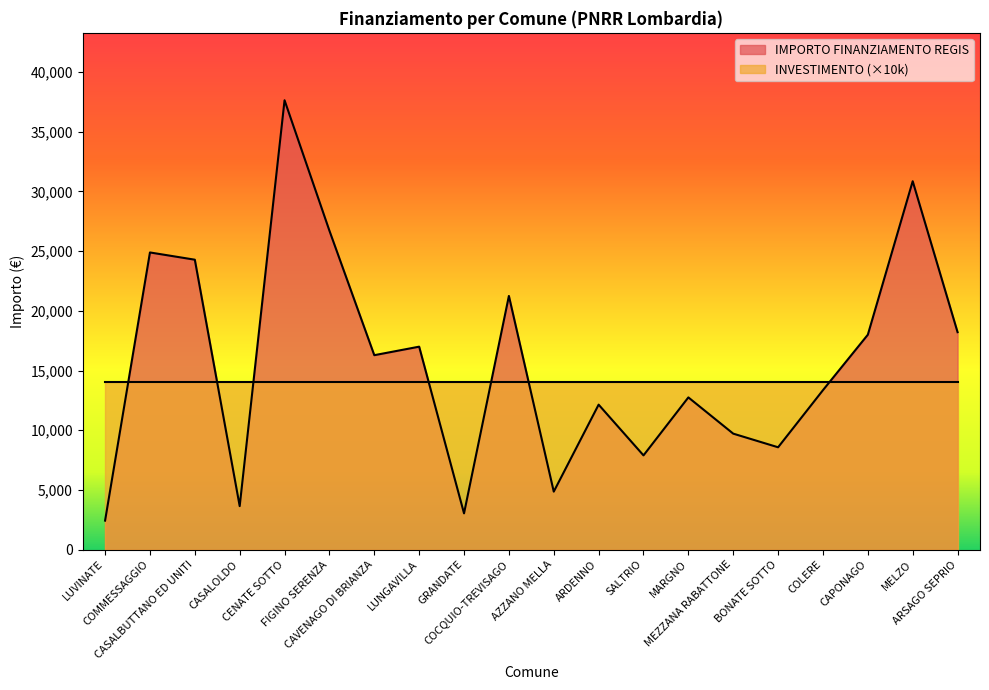

What is the sum of the values at COLERE and ARSAGO SEPRIO?

31564